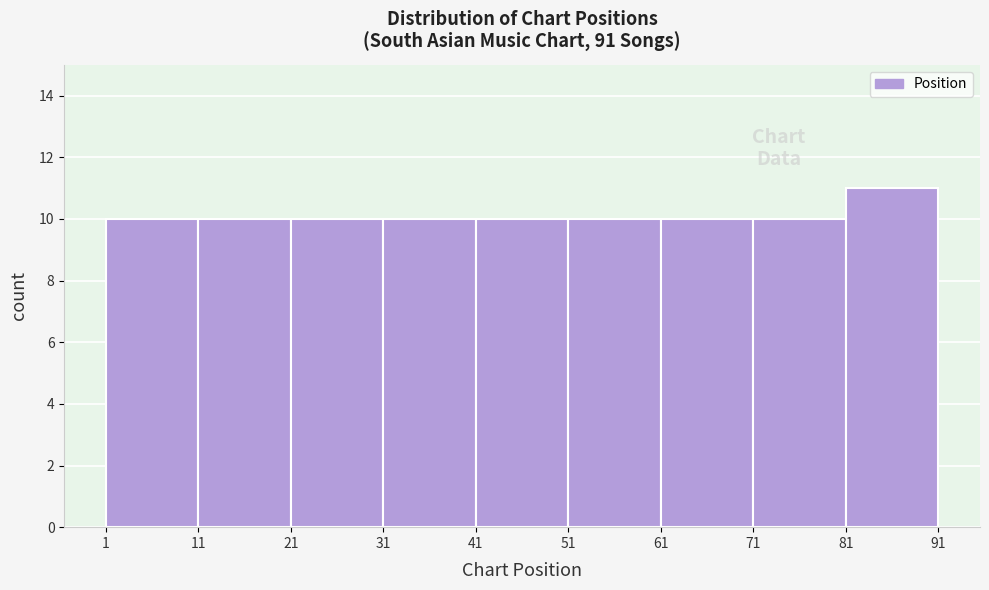

Which range on the x-axis has the tallest bar?

81 to 91